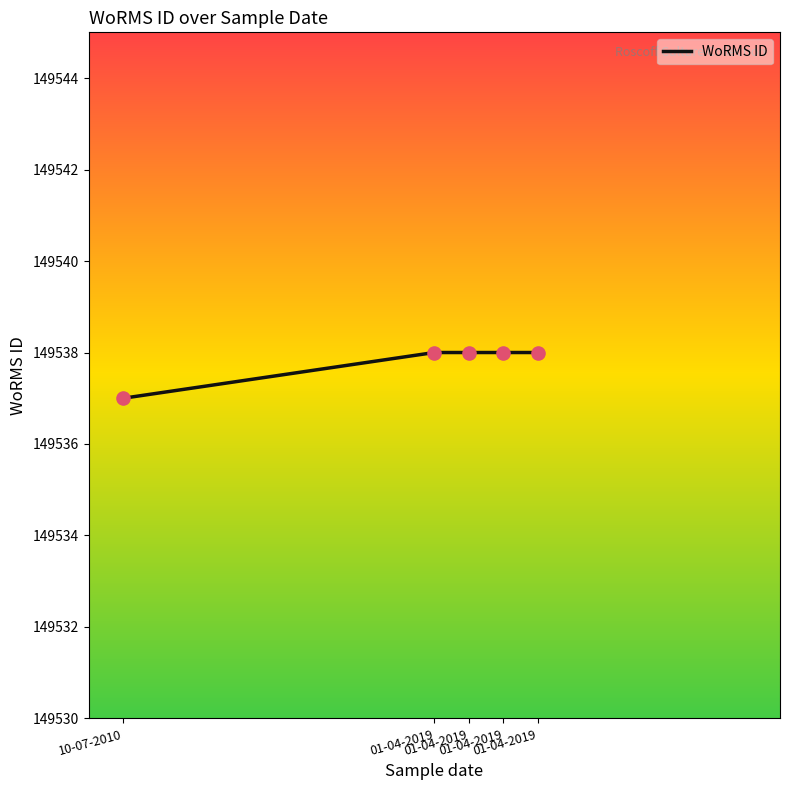

What is the ratio of the value at 01-04-2019 to the value at 01-04-2019?

1.0